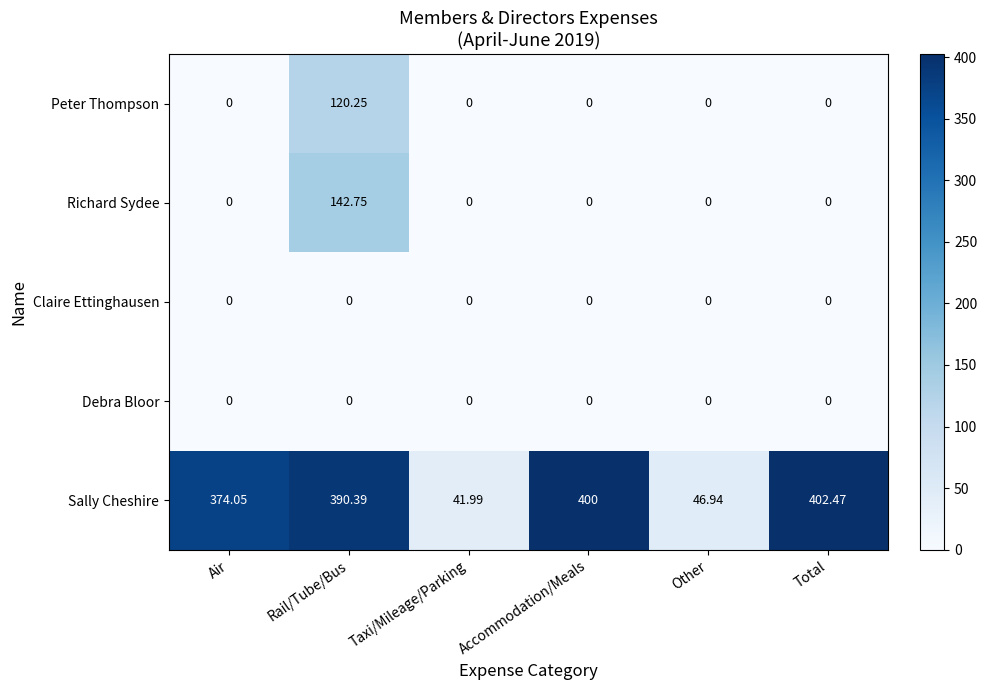

What is the difference between the highest and lowest values at Other?

46.9